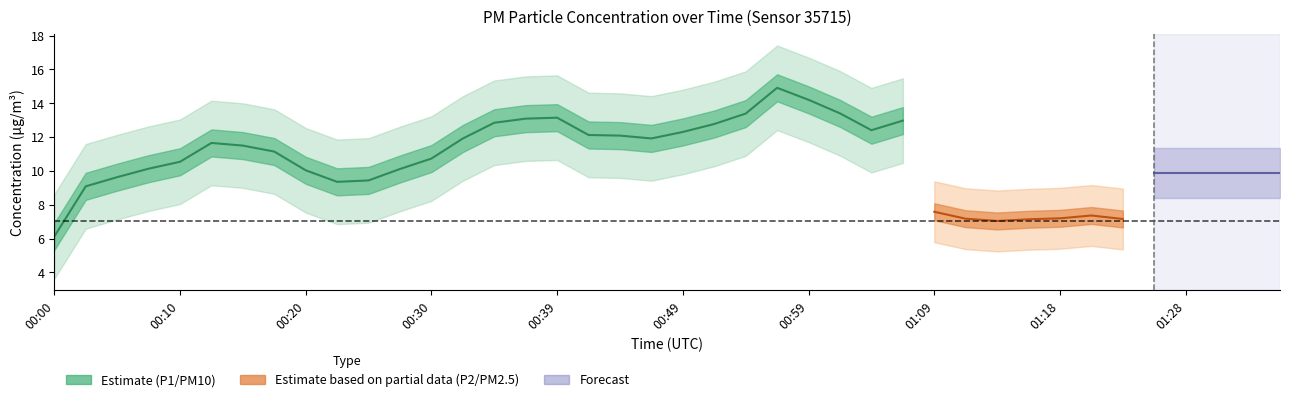

True or false: P2 has more than 1 points higher than both neighbors.

True